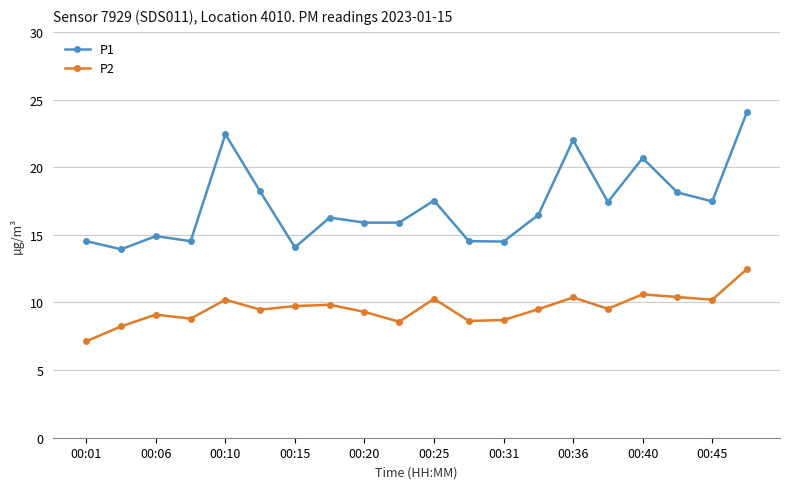

What is the maximum value for P1?

24.1